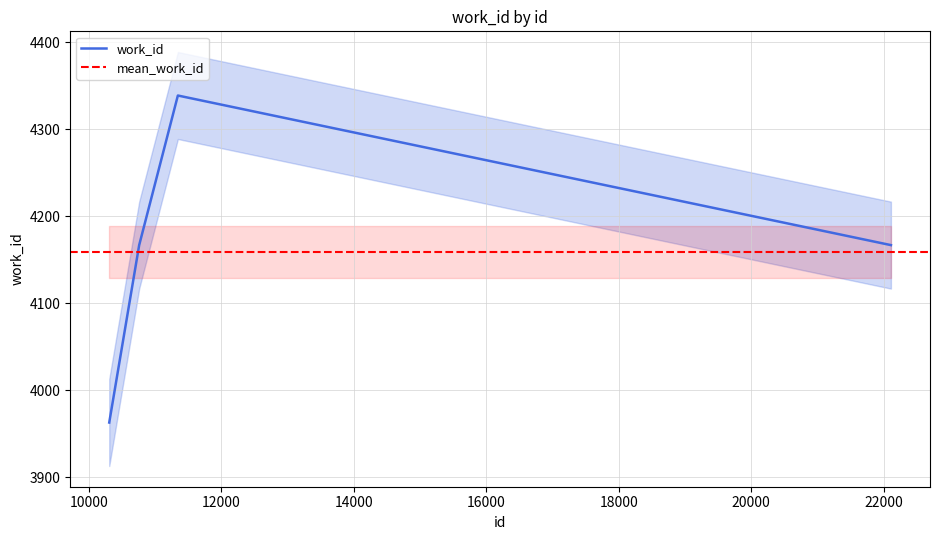

Reading left to right, transcribe all the data shown in this chart.

3963	4167	4339	4167